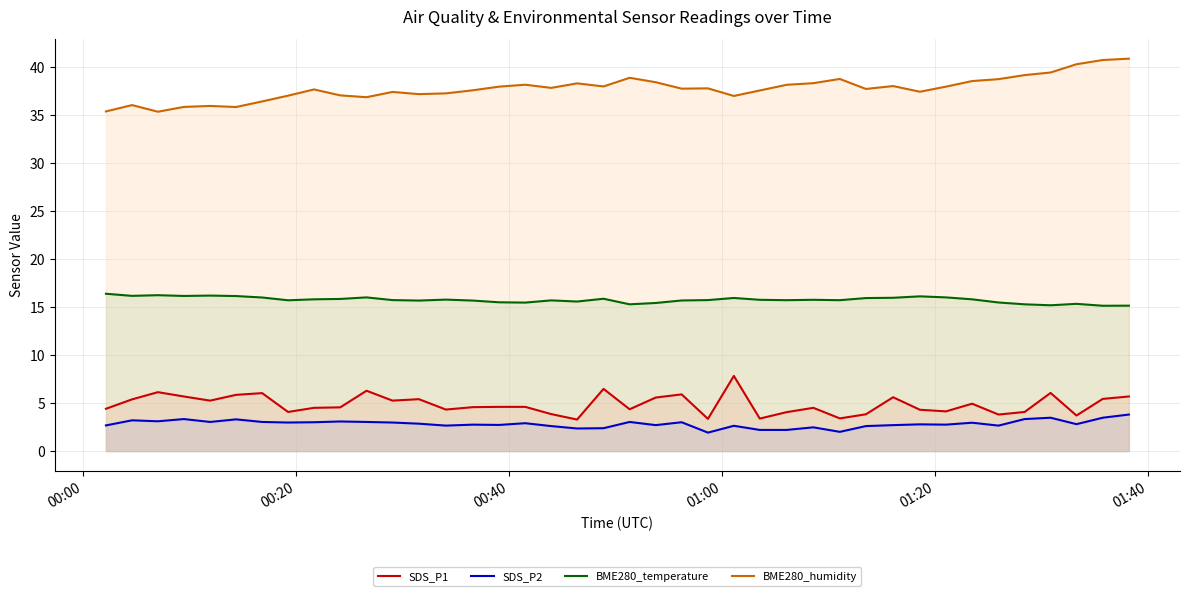

What is the maximum value shown in the chart?

40.8